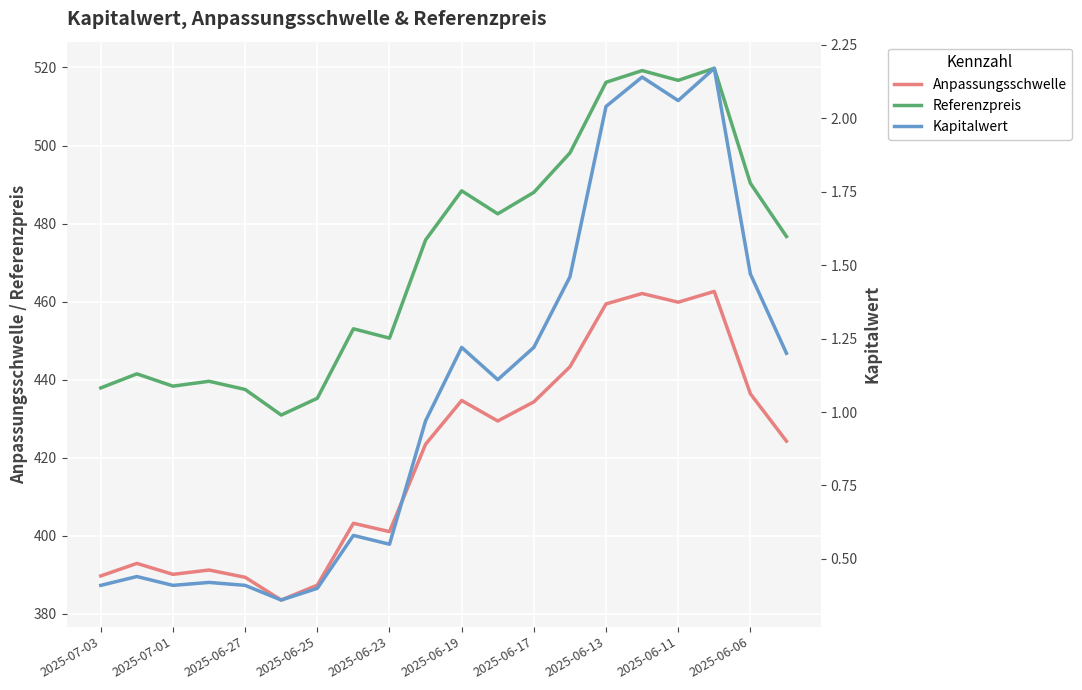

The Anpassungsschwelle series shows 97.2 at 2025-06-13. True or false?

False